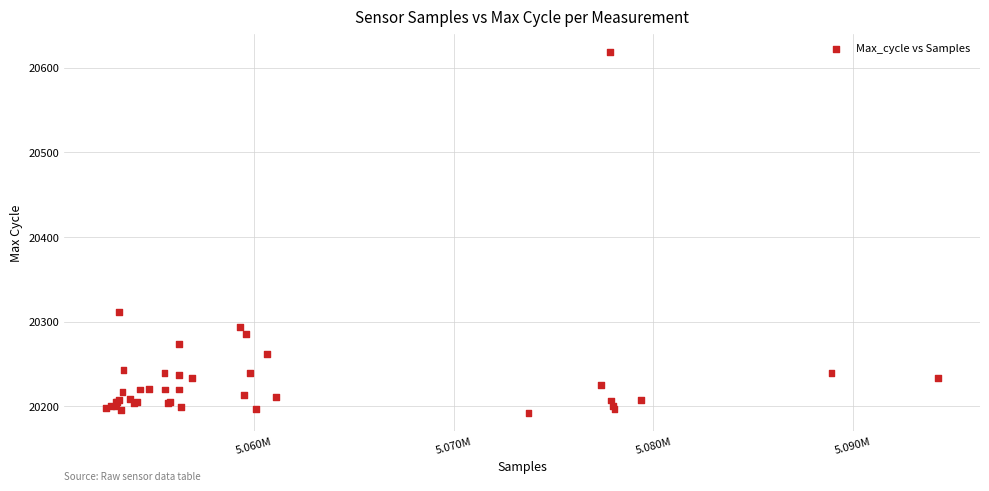

What Y value in the scatter plot is closest to 20405?

20312